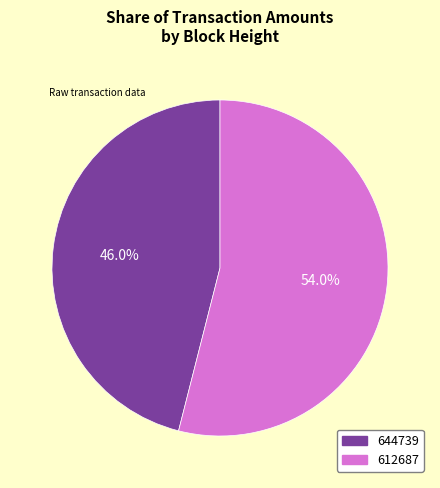

Which category has the biggest portion of the pie?

612687